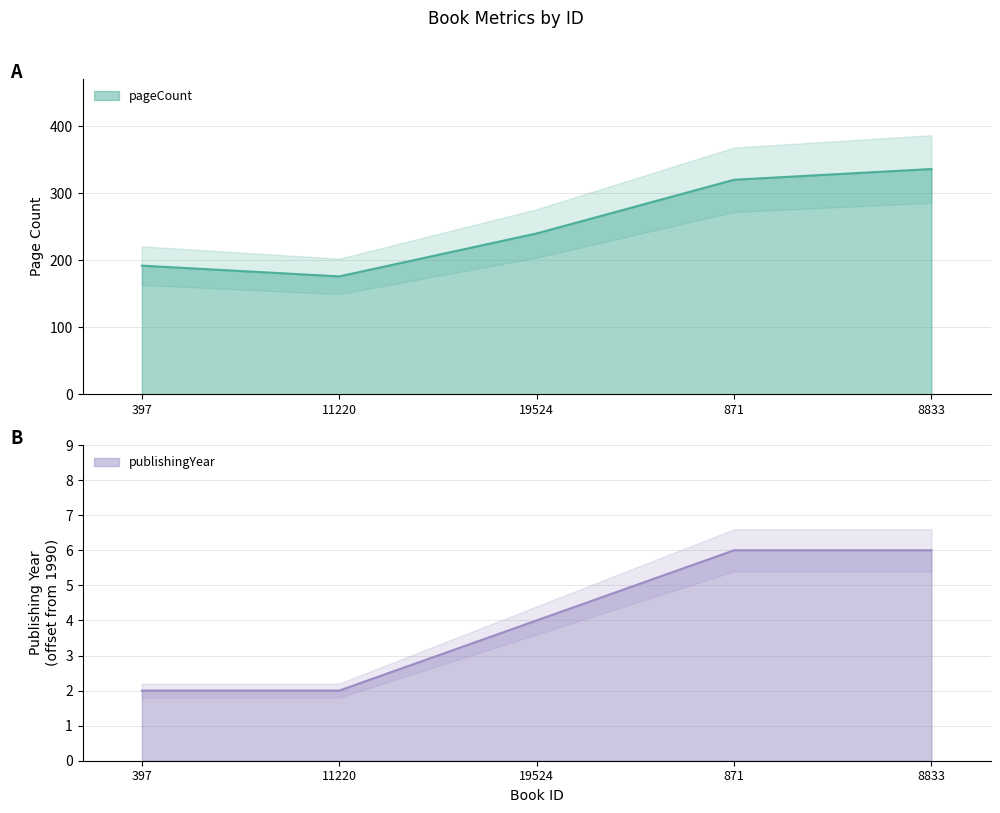

Rank the series at 11220 from lowest to highest value.

publishingYear, pageCount